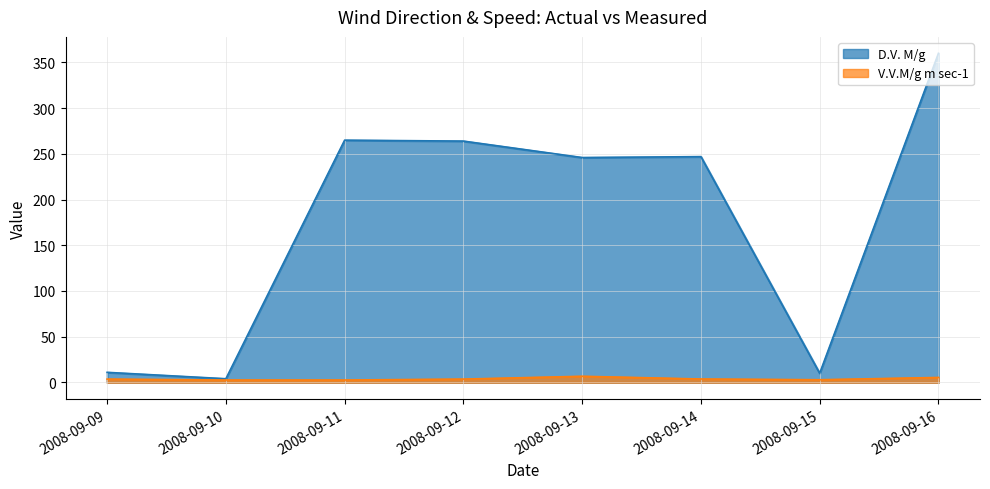

Does the chart display data point markers on the line(s)?

No